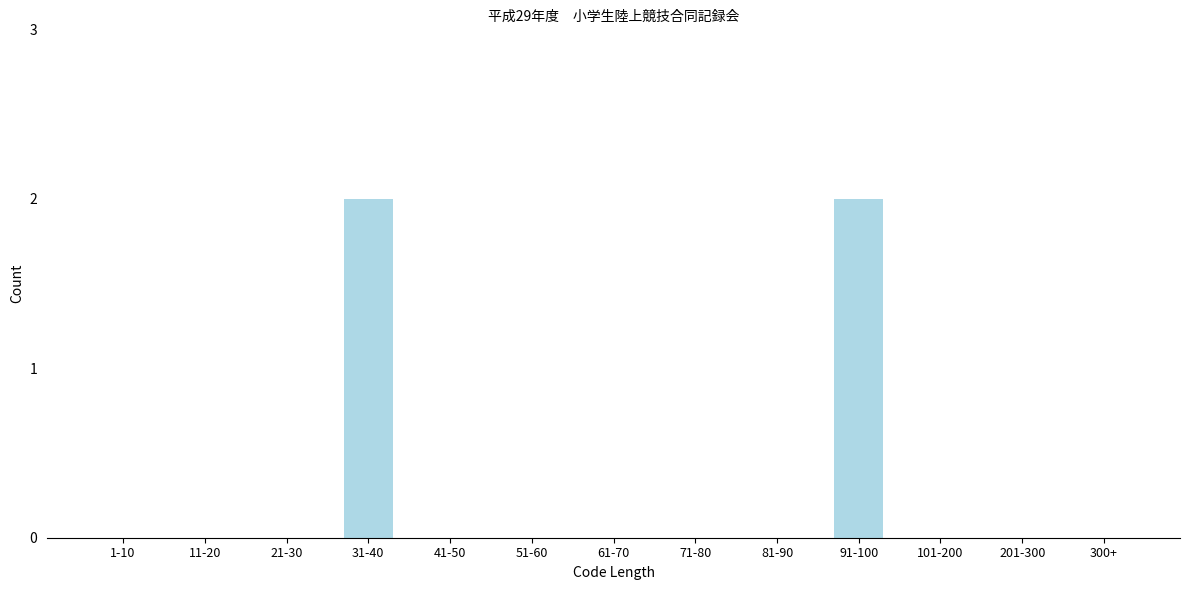

Reading left to right, transcribe all the data shown in this chart.

1-10=0	11-20=0	21-30=0	31-40=2	41-50=0	51-60=0	61-70=0	71-80=0	81-90=0	91-100=2	101-200=0	201-300=0	300+=0